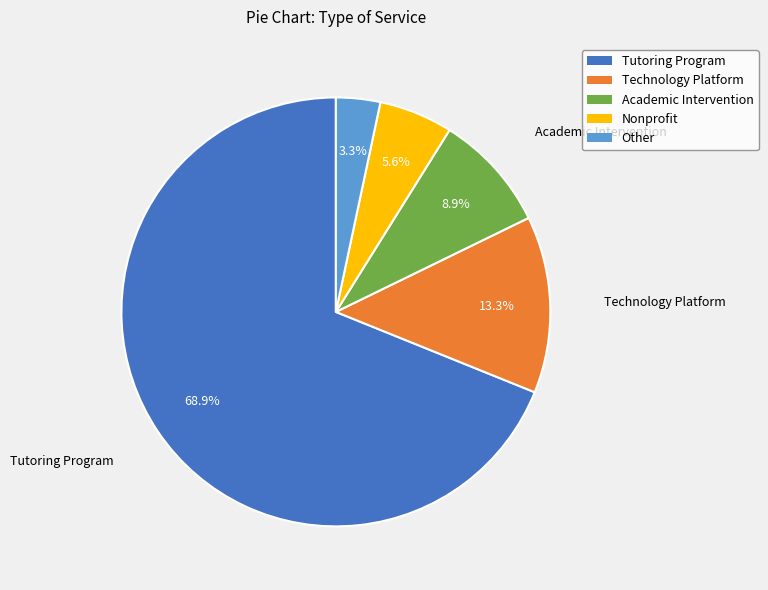

Is there a majority slice in this chart?

Yes